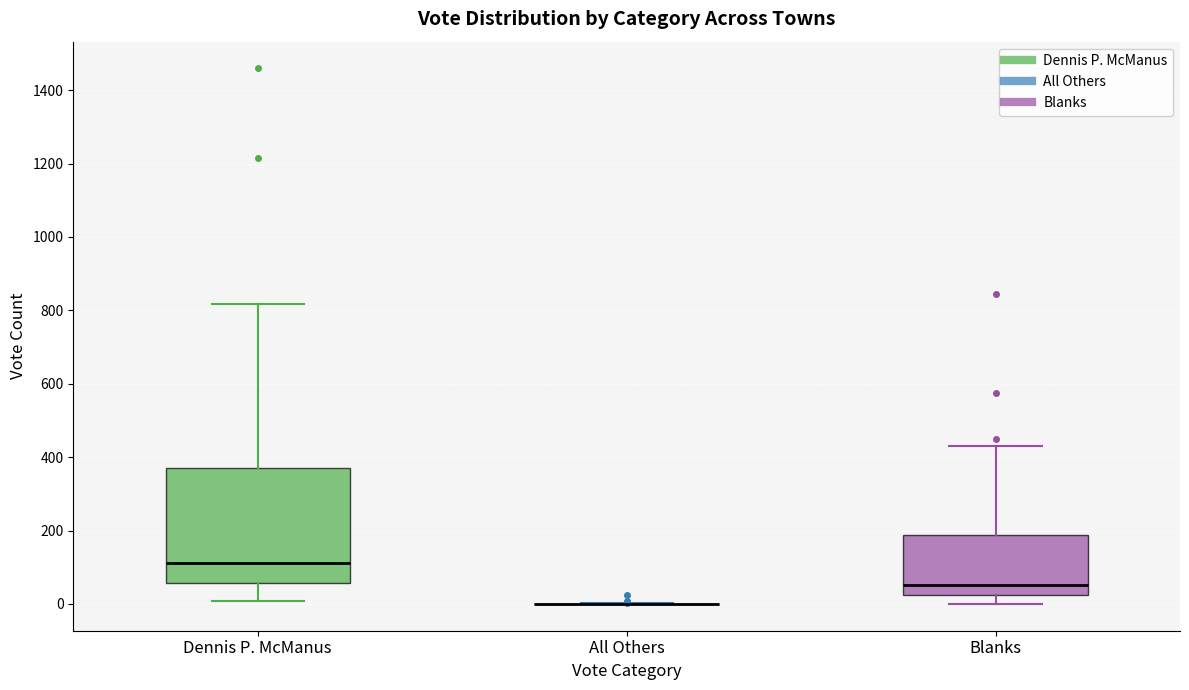

Reading left to right, read every box against the y-axis: the position of its median line, the range the box covers, and the ends of its whiskers. The values are not printed on the chart, so give them approximately, as read against the axis.

Dennis P. McManus: median 120, box 60 to 380, whiskers 0 to 820
All Others: box collapsed to a line at 0, whiskers 0 to 0
Blanks: median 60, box 20 to 180, whiskers 0 to 420